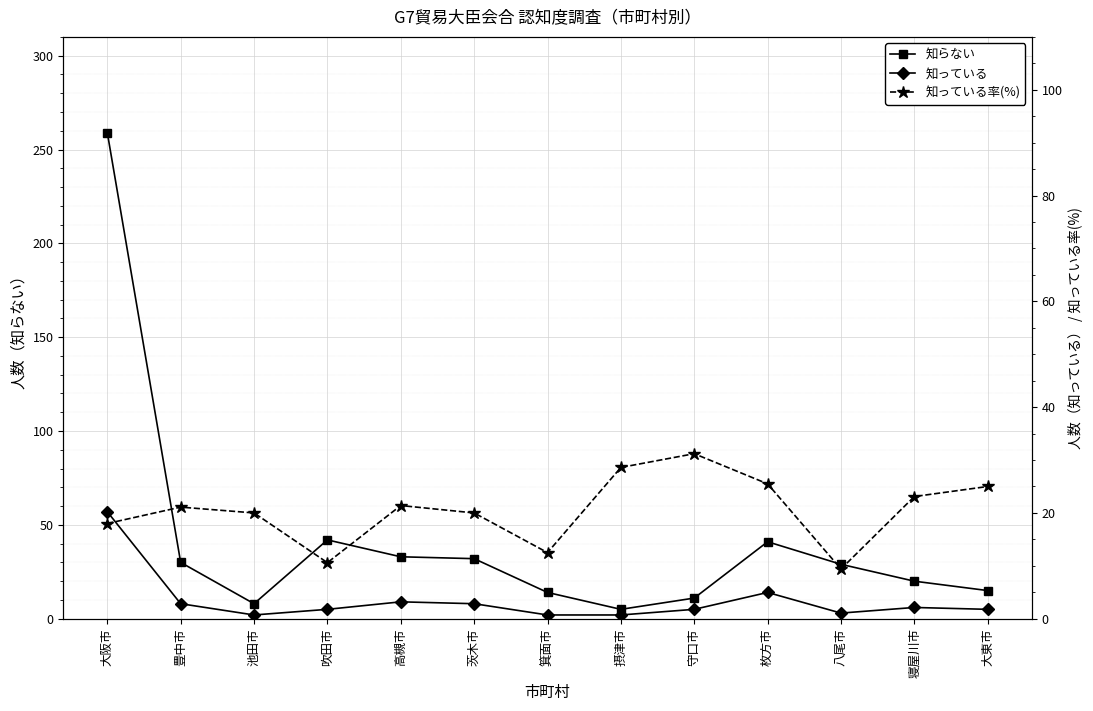

True or false: 知っている率(%) and 知っている intersect in this chart.

True